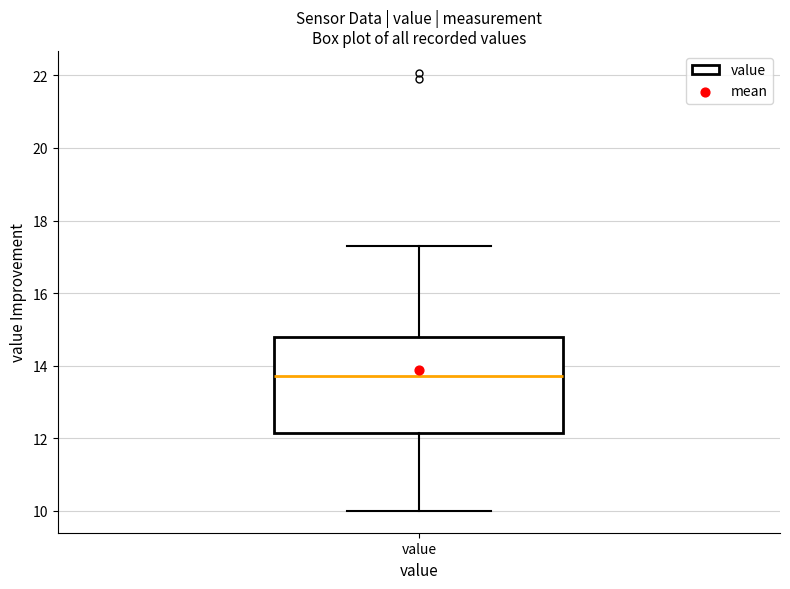

Where does the median line of the box for value sit on the y-axis? The values are not printed on the chart, so give them approximately, as read against the axis.

13.8